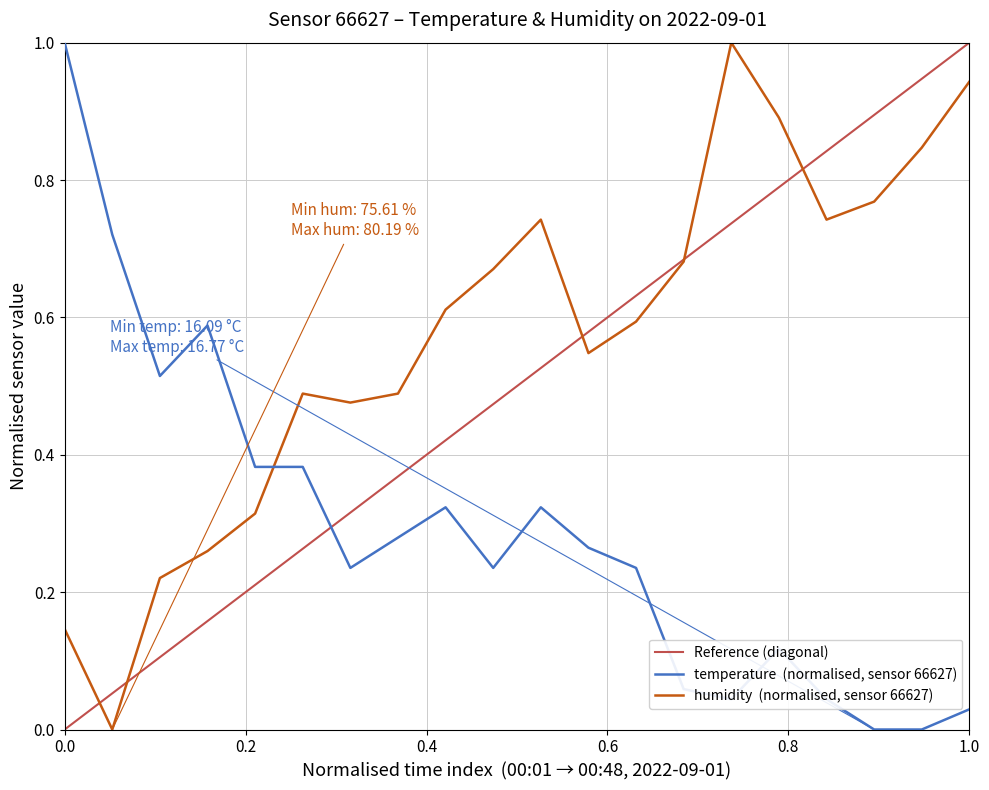

Reading left to right, transcribe all the data shown in this chart.

temperature: 1.0	0.7	0.5	0.6	0.4	0.4	0.2	0.3	0.3	0.2	0.3	0.3	0.2	0.1	0.0	0.1	0.0	0.0	0.0	0.0
humidity: 0.1	0.0	0.2	0.3	0.3	0.5	0.5	0.5	0.6	0.7	0.7	0.5	0.6	0.7	1.0	0.9	0.7	0.8	0.8	0.9